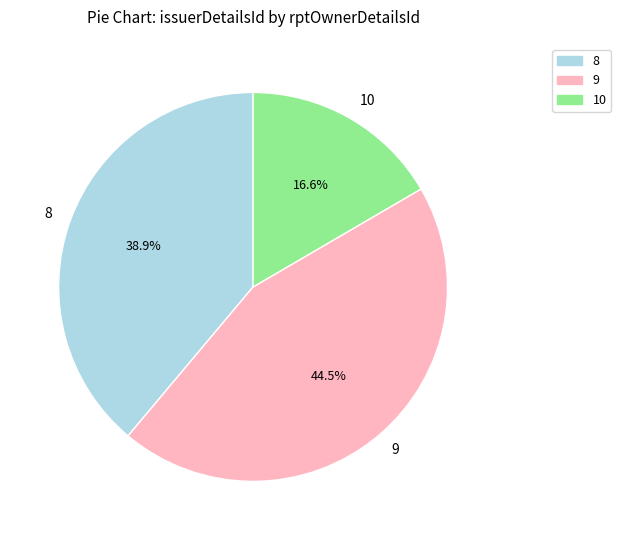

What percentage is NOT represented by 10?

83.4%